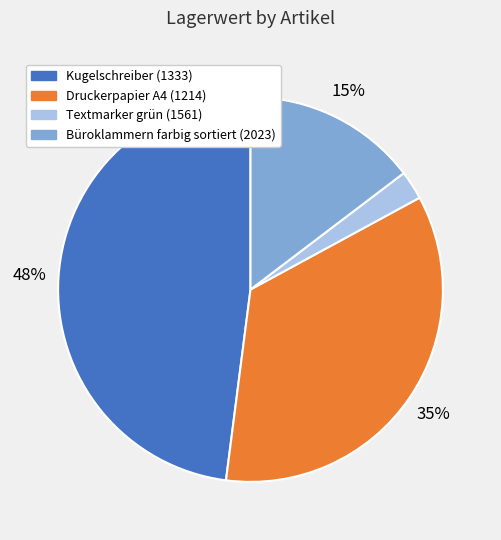

Which has a higher value, Textmarker grün (1561) or Büroklammern farbig sortiert (2023)?

Büroklammern farbig sortiert (2023)